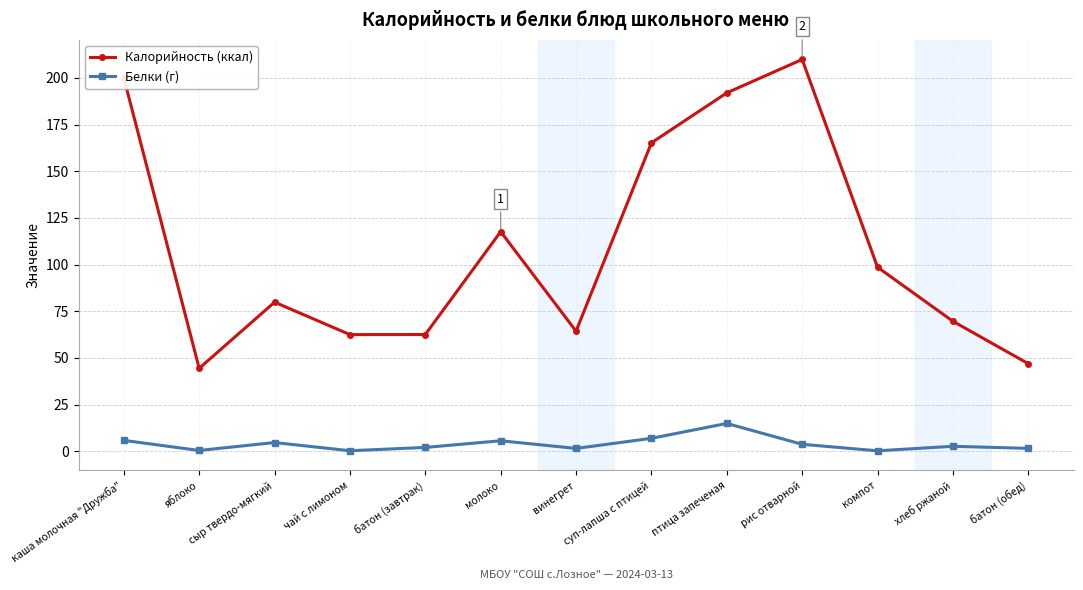

The Белки (г) series shows 1.5 at батон (обед). True or false?

True